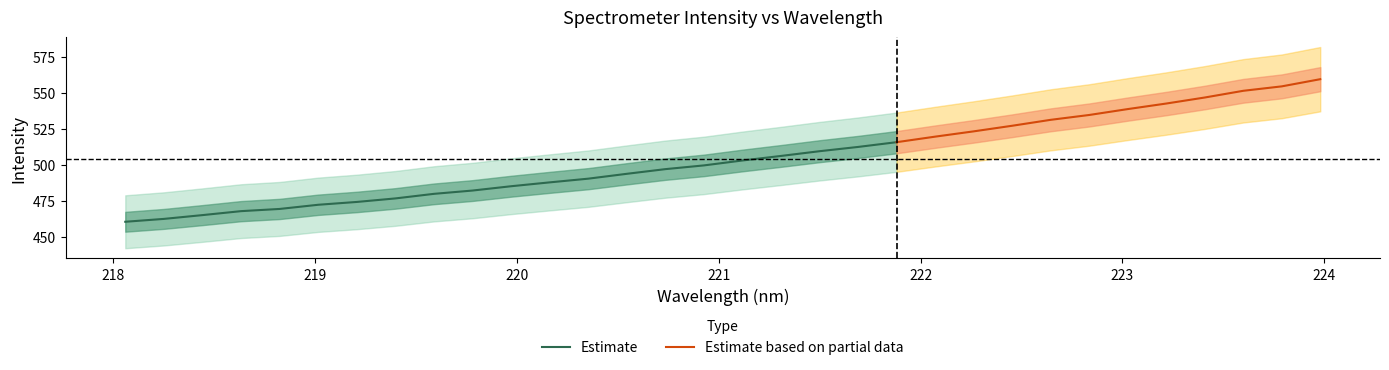

How many categories are shown in the chart?

32